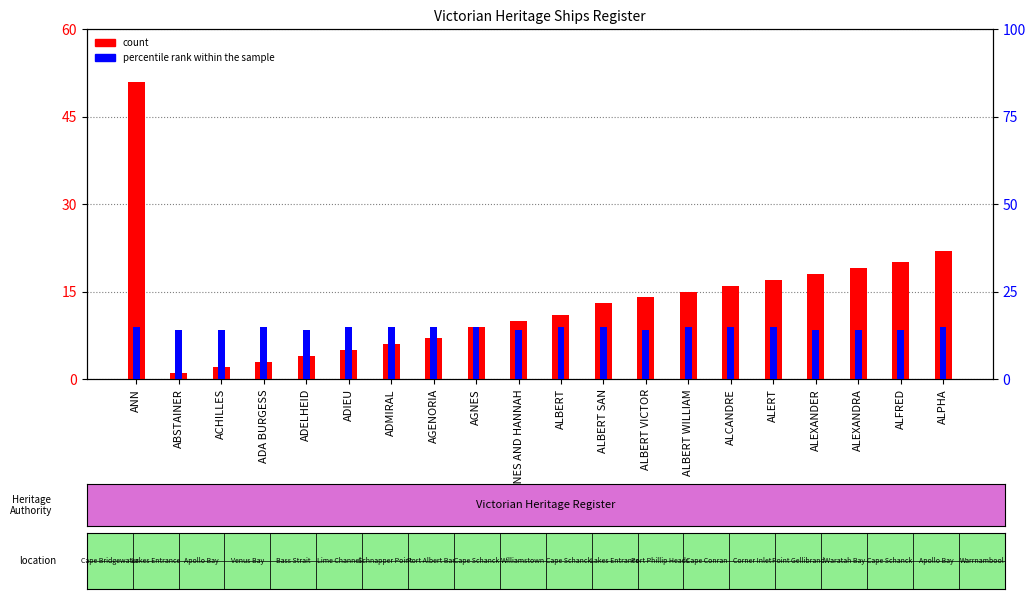

The count series shows 19 at ALEXANDRA. True or false?

True